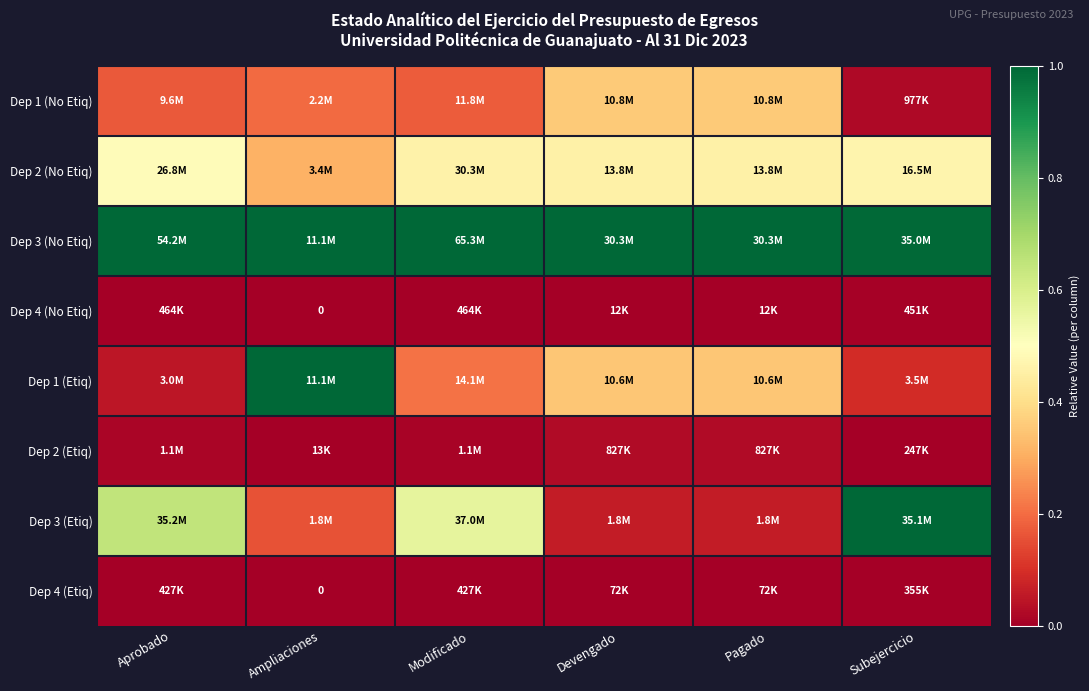

What value does the Dep 3 (No Etiq) series have at Devengado?

1.0